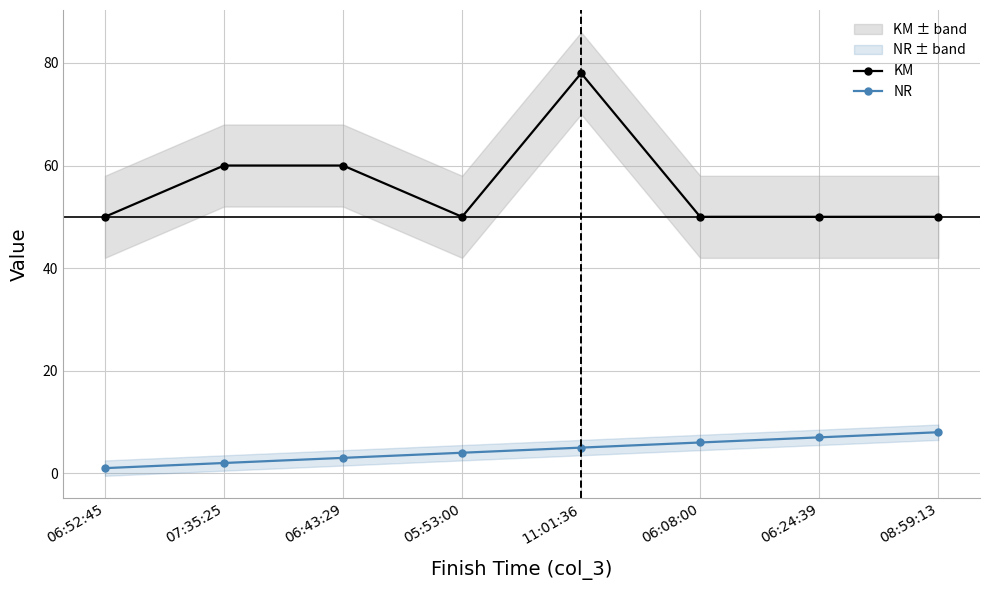

What is the label of the 6th point from the left?

06:08:00